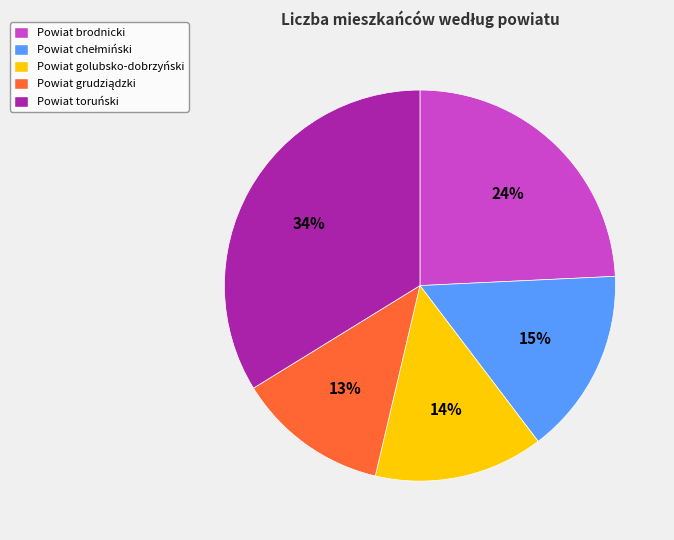

Is it true that Powiat toruński is 22% of the pie?

False